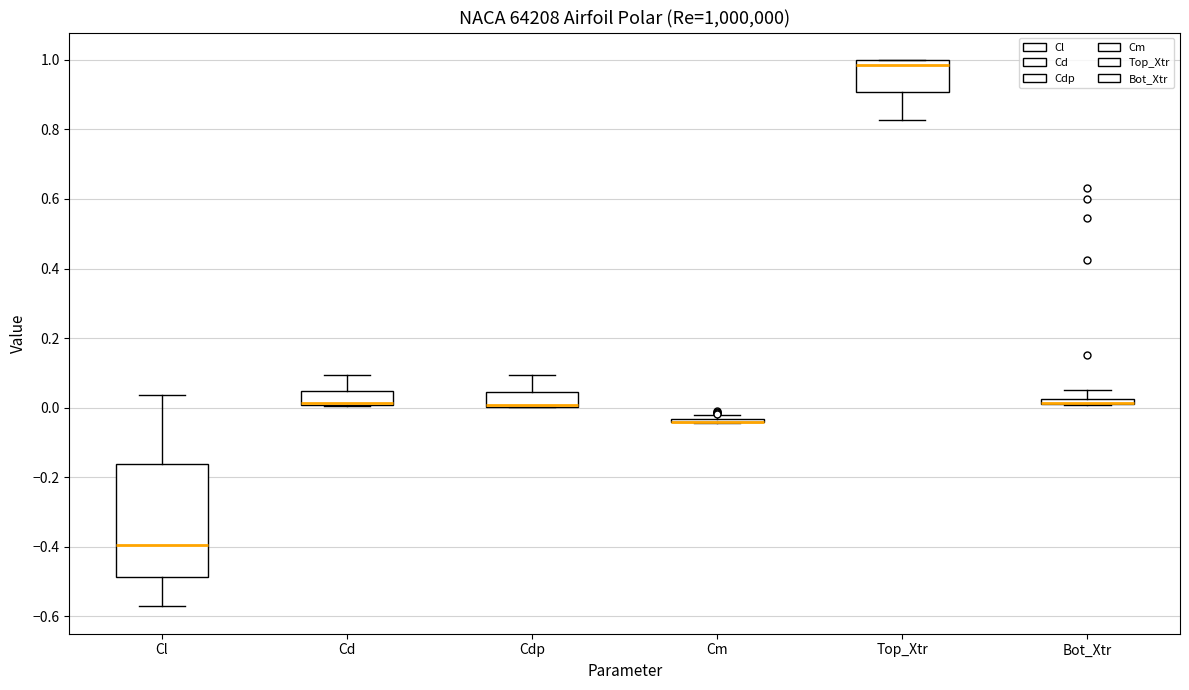

Comparing the boxes themselves (not the whiskers), which one is the tallest?

Cl